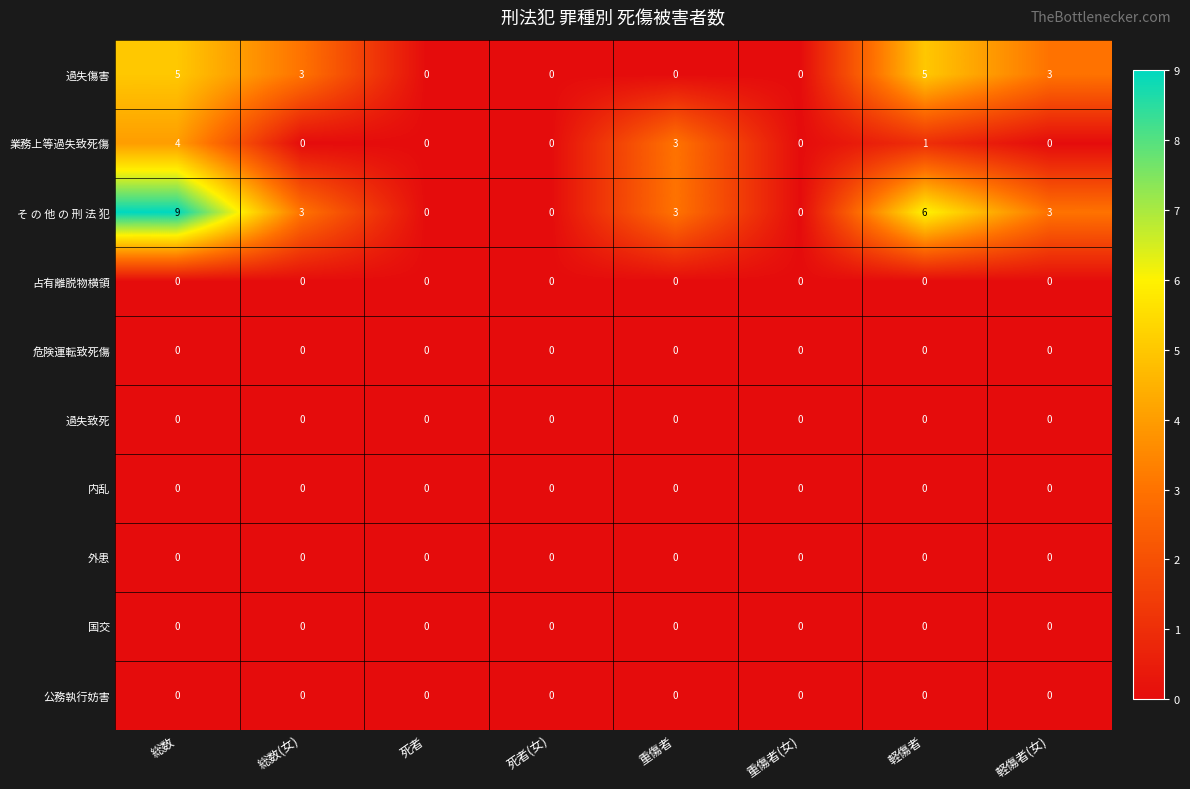

At which category does the chart reach its peak across all series?

総数